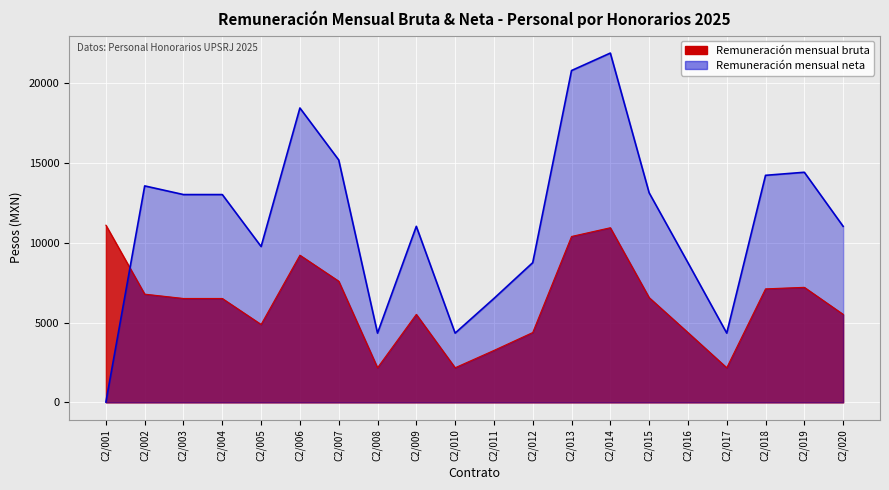

How many distinct data groups are displayed?

2